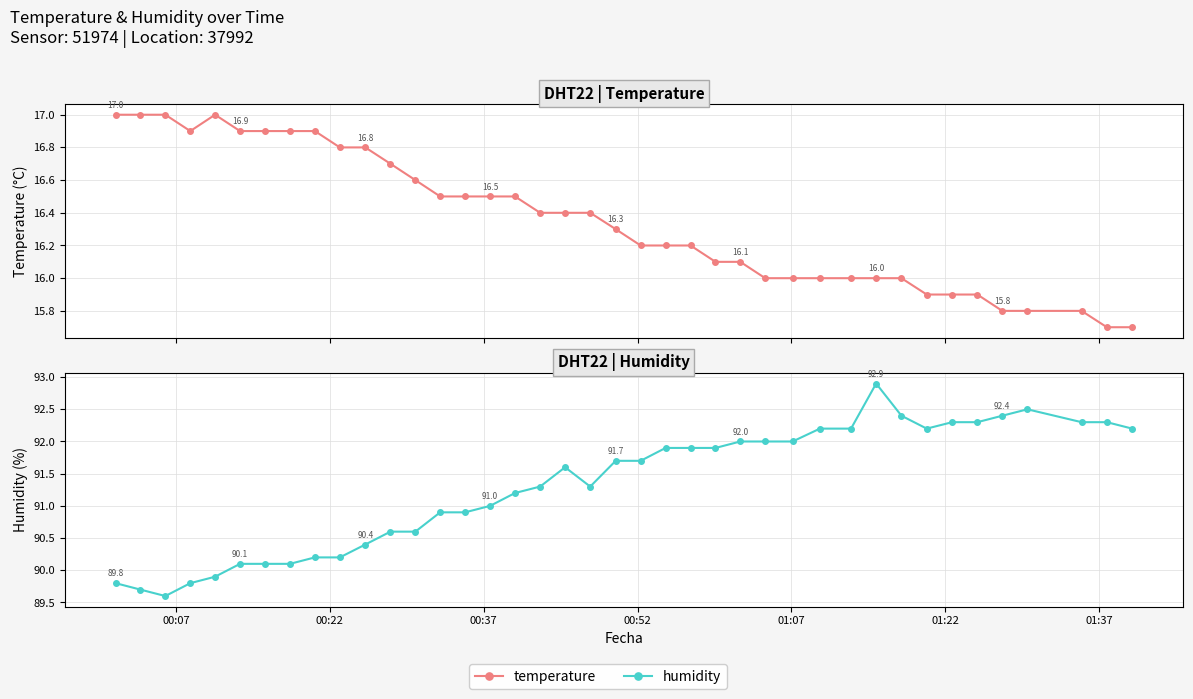

True or false: humidity has more than 2 interior local peaks.

True